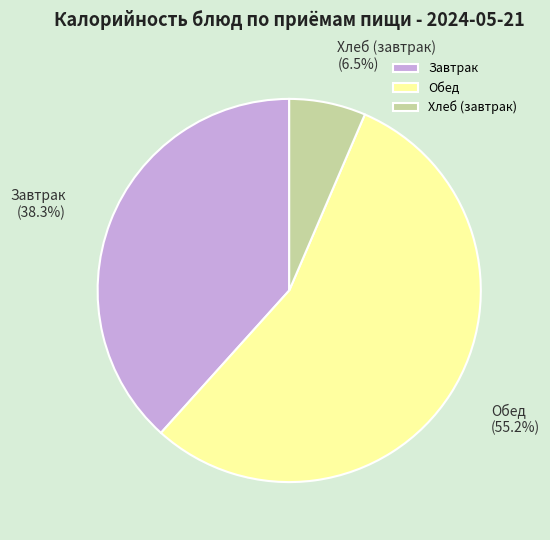

How much of the chart is everything except Обед?

44.8%